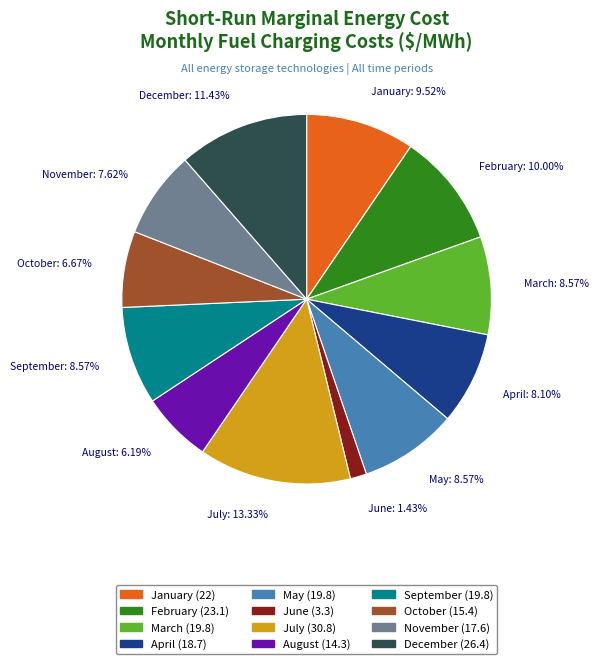

Is it true that June is 1% of the pie?

True